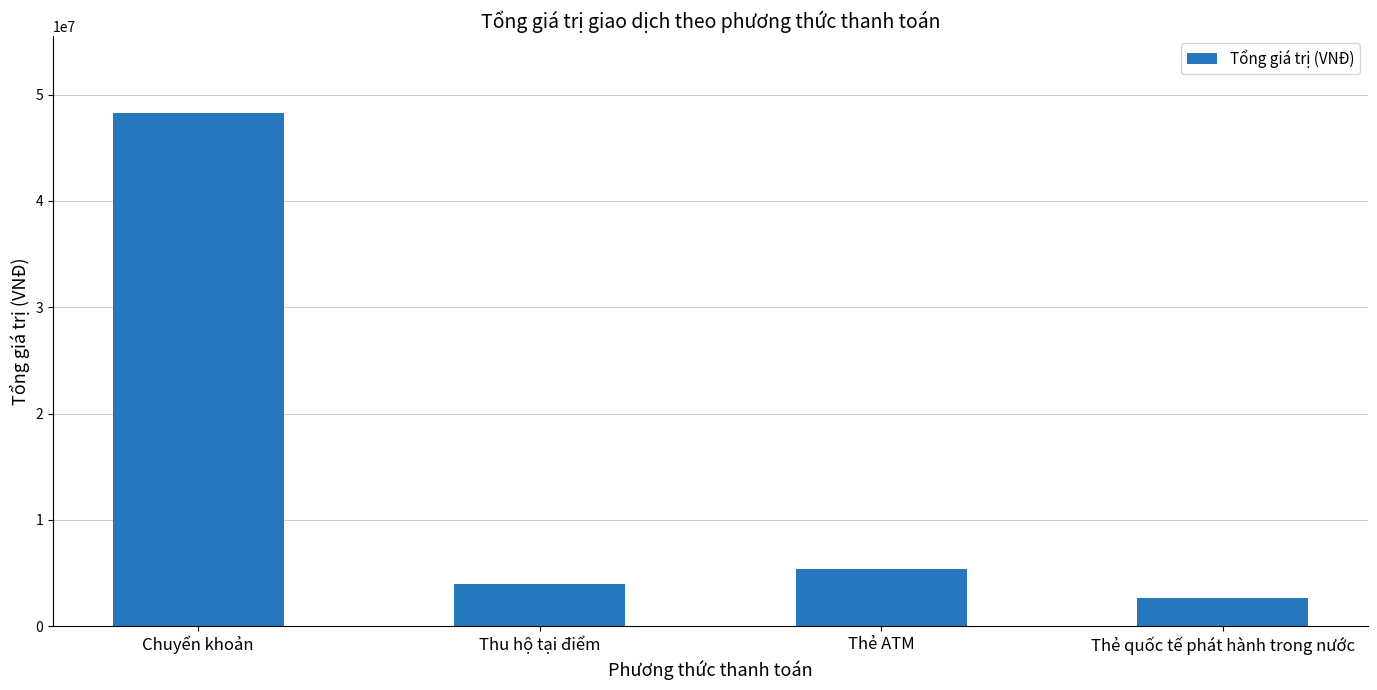

Between Thẻ ATM and Chuyển khoản, which is larger?

Chuyển khoản